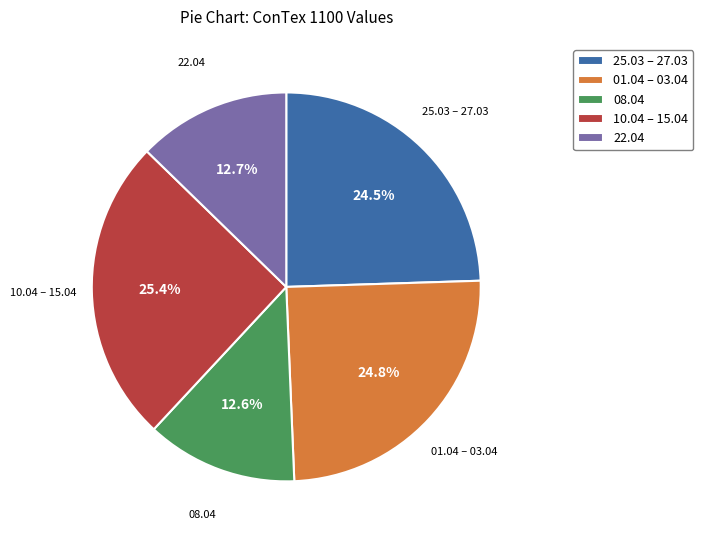

Which slice is the largest?

10.04 – 15.04